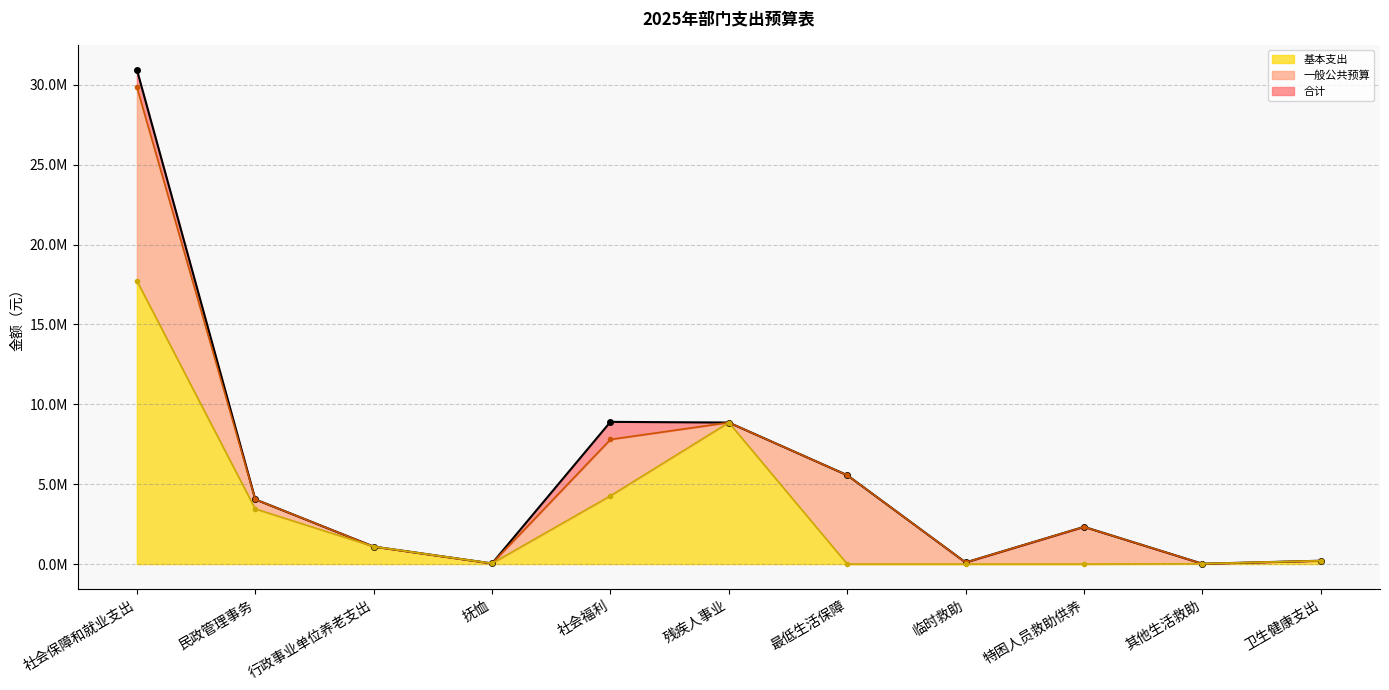

The value of 合计 at 民政管理事务 is 5726893.1. True or false?

False